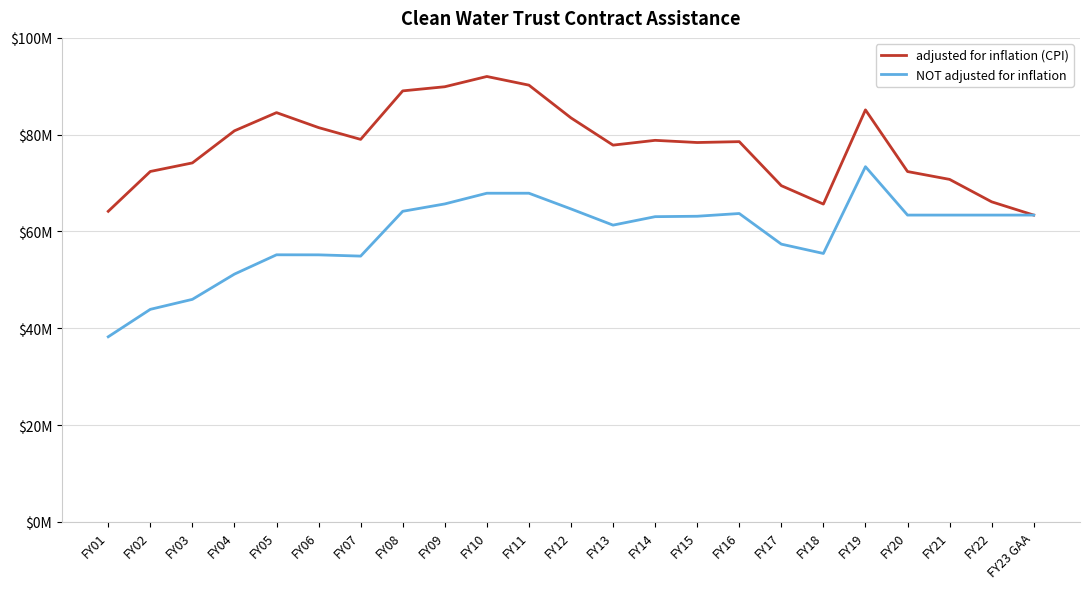

Reading left to right, transcribe all the data shown in this chart.

adjusted for inflation (CPI): FY01=64163574	FY02=72395107	FY03=74165191	FY04=80799218	FY05=84557020	FY06=81463757	FY07=79027084	FY08=89049772	FY09=89904059	FY10=92024309	FY11=90234288	FY12=83469280	FY13=77838868	FY14=78830241	FY15=78378840	FY16=78559213	FY17=69460593	FY18=65656960	FY19=85123435	FY20=72379713	FY21=70760021	FY22=66125795	FY23 GAA=63383680
NOT adjusted for inflation: FY01=38236449	FY02=43905731	FY03=45970130	FY04=51186845	FY05=55176893	FY06=55166537	FY07=54907283	FY08=64166198	FY09=65689026	FY10=67900000	FY11=67900000	FY12=64654037	FY13=61308984	FY14=63055917	FY15=63143440	FY16=63709259	FY17=57378520	FY18=55452305	FY19=73383680	FY20=63383680	FY21=63383680	FY22=63383680	FY23 GAA=63383680